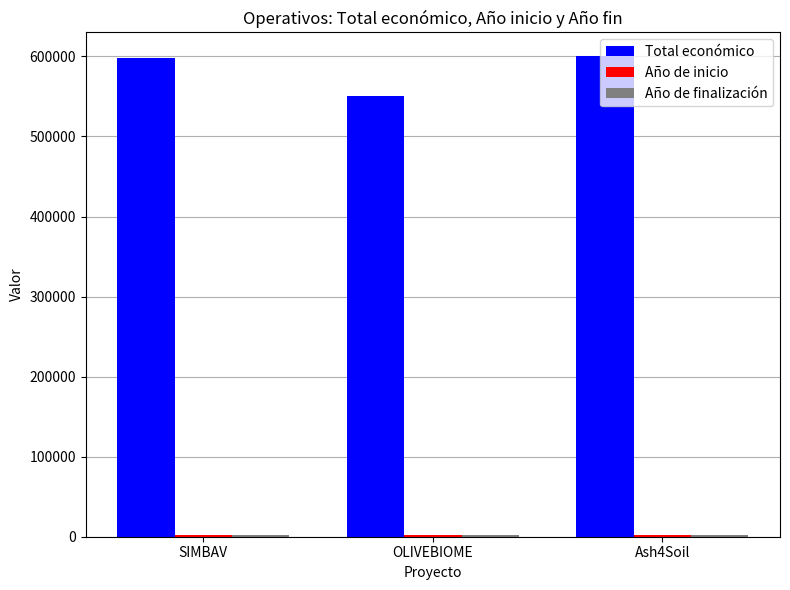

At how many categories does at least one series exceed 308609?

3